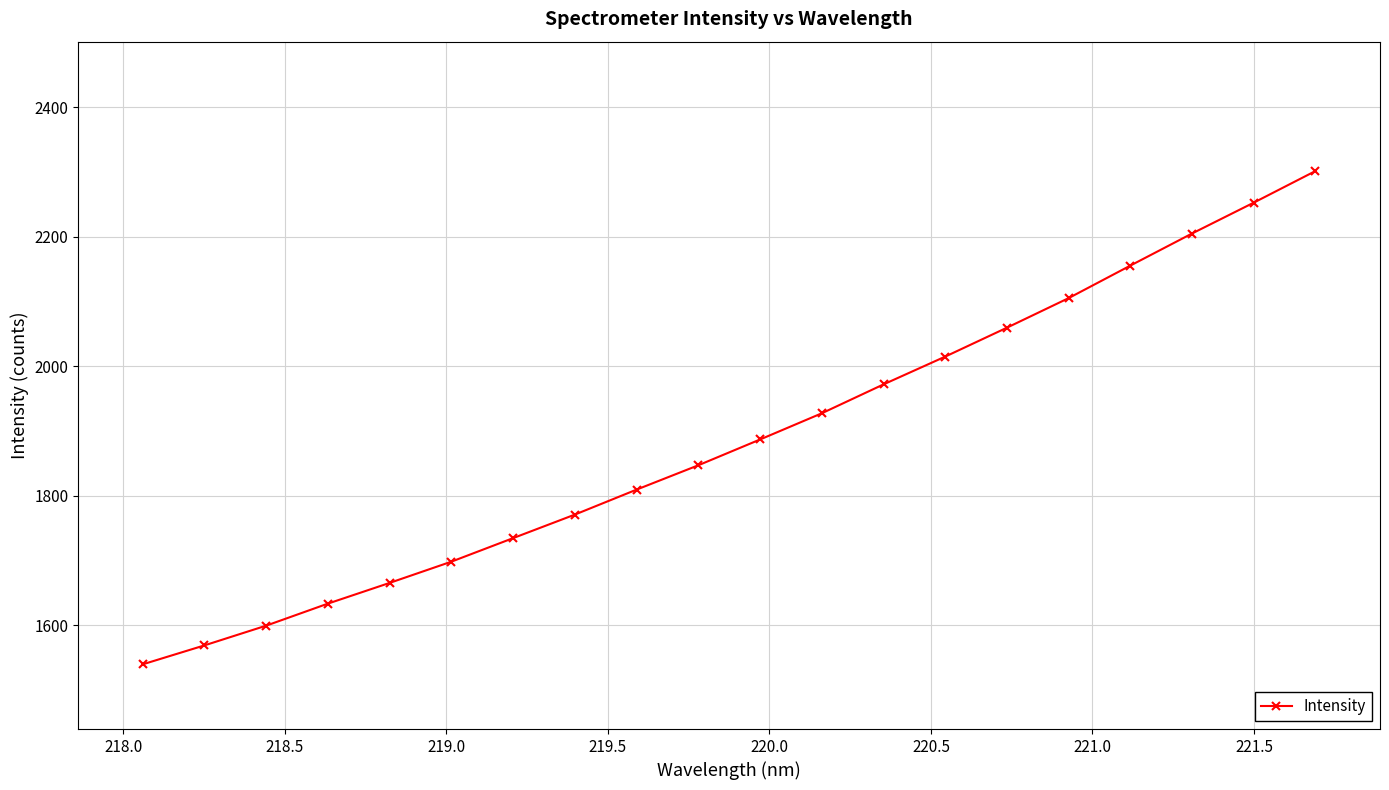

True or false: there are more than 1 points higher than both neighbors.

False